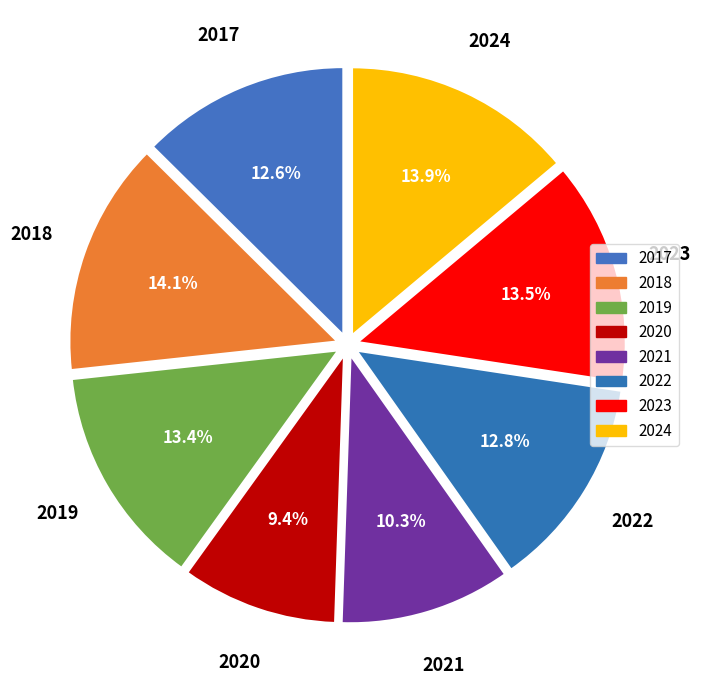

True or false: 2022 accounts for 27% of the total.

False